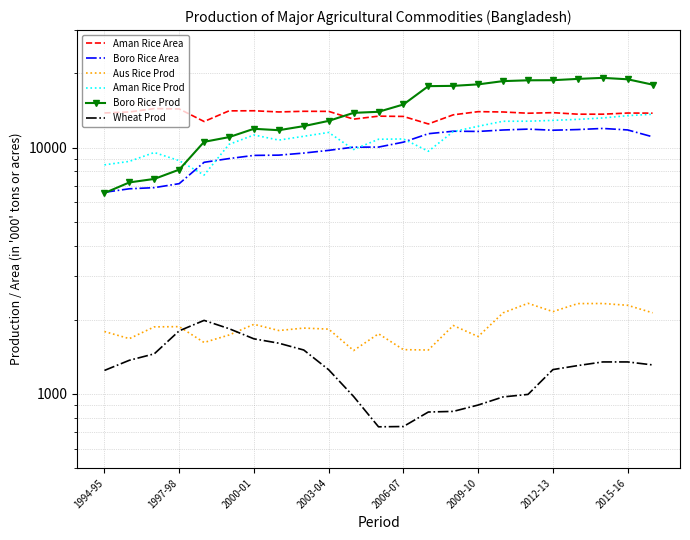

What is the value of the Boro Rice Prod point at the 17th from the left?

18617